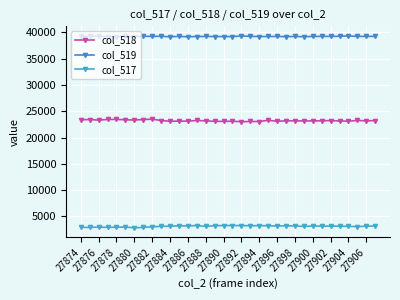

What are all the series names shown in the legend?

col_518, col_519, col_517